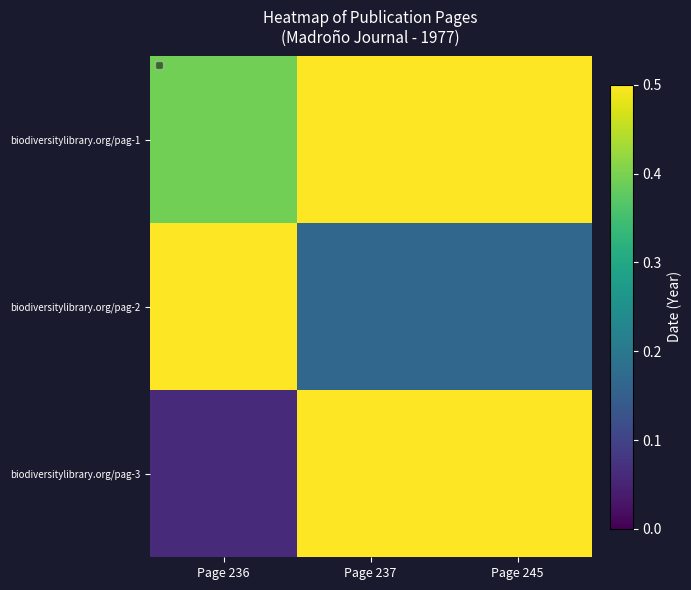

Which series changed the most between Page 236 and Page 237?

biodiversitylibrary.org/pag-3